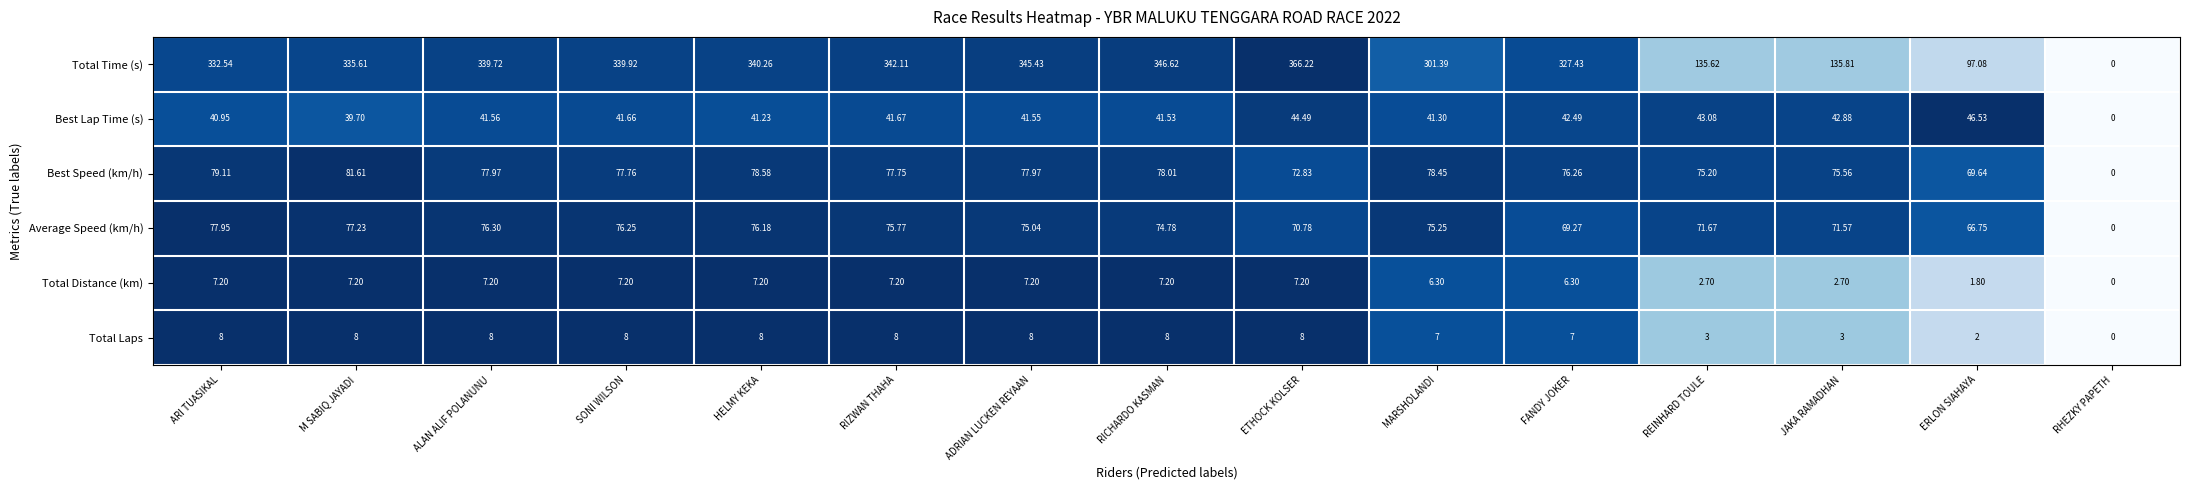

Rank the series by their maximum value, from lowest to highest.

Total Distance (km), Total Laps, Best Lap Time (s), Average Speed (km/h), Best Speed (km/h), Total Time (s)